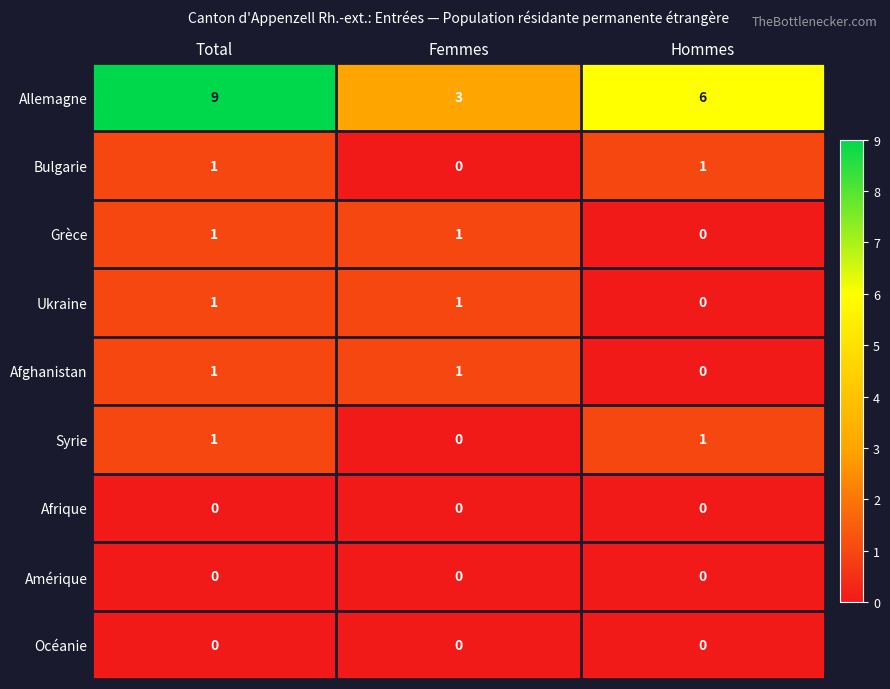

Which series has the largest range (max minus min)?

Allemagne